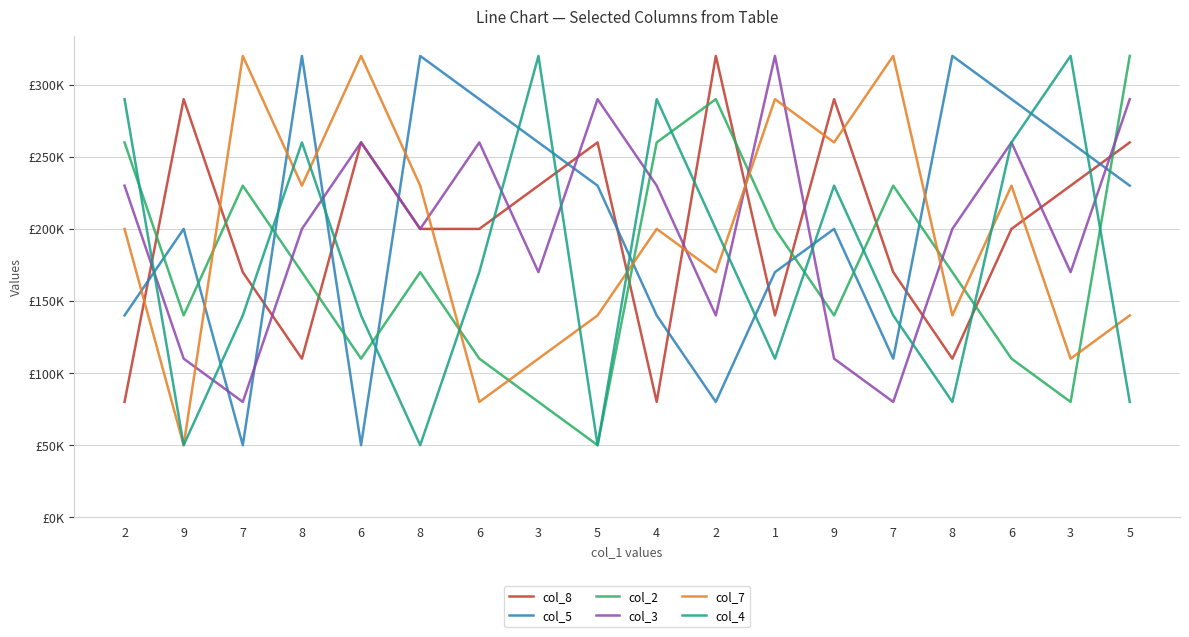

How many times do col_7 and col_5 cross each other?

7